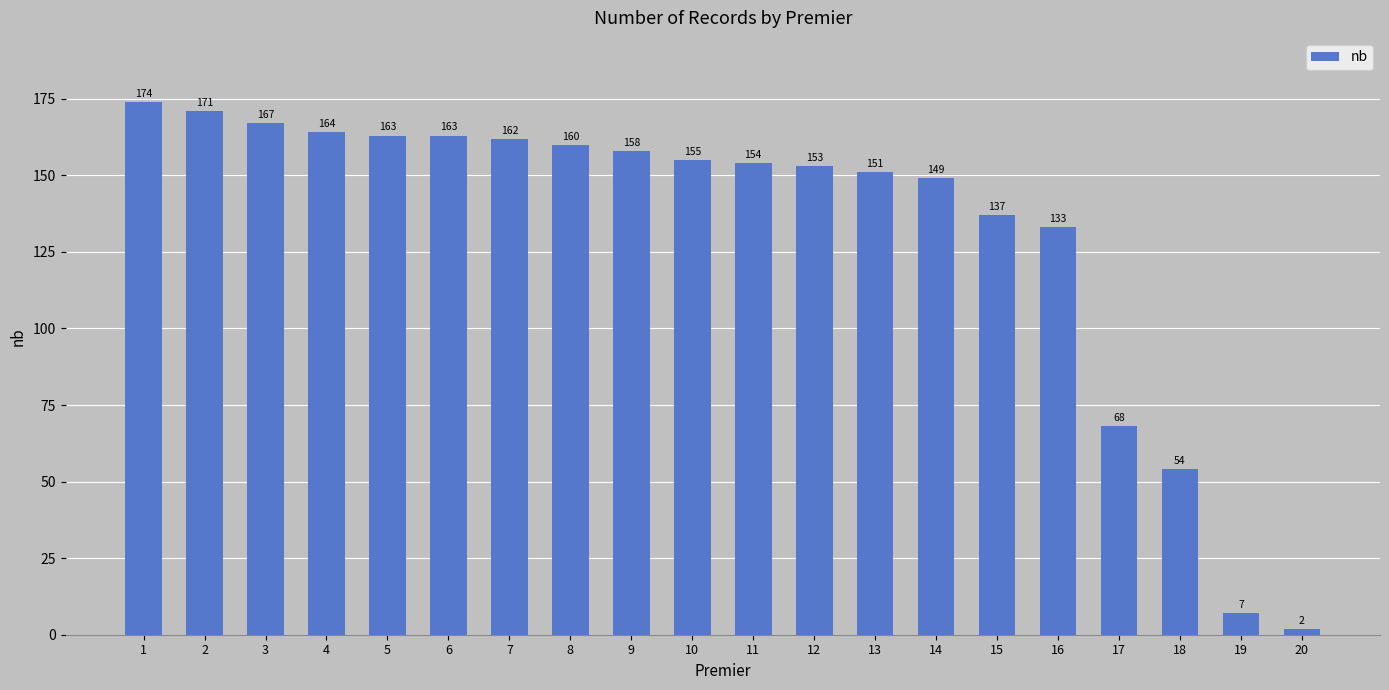

Is it true that the value at 4 is 294?

False